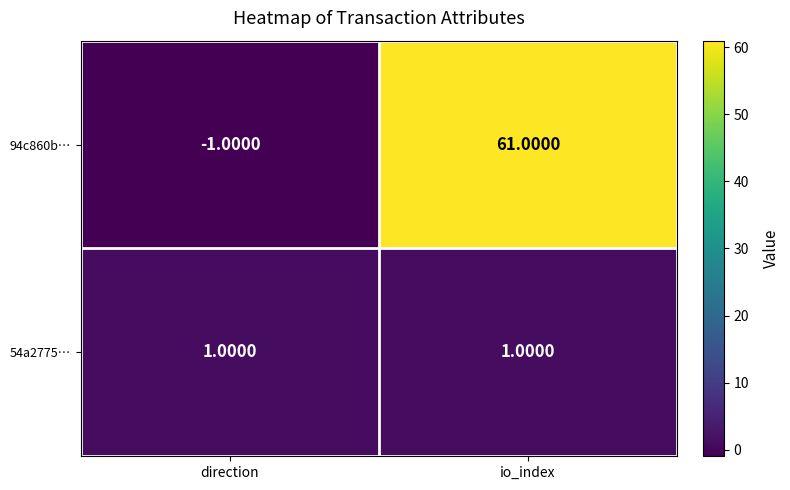

At how many categories does at least one series exceed 29?

1